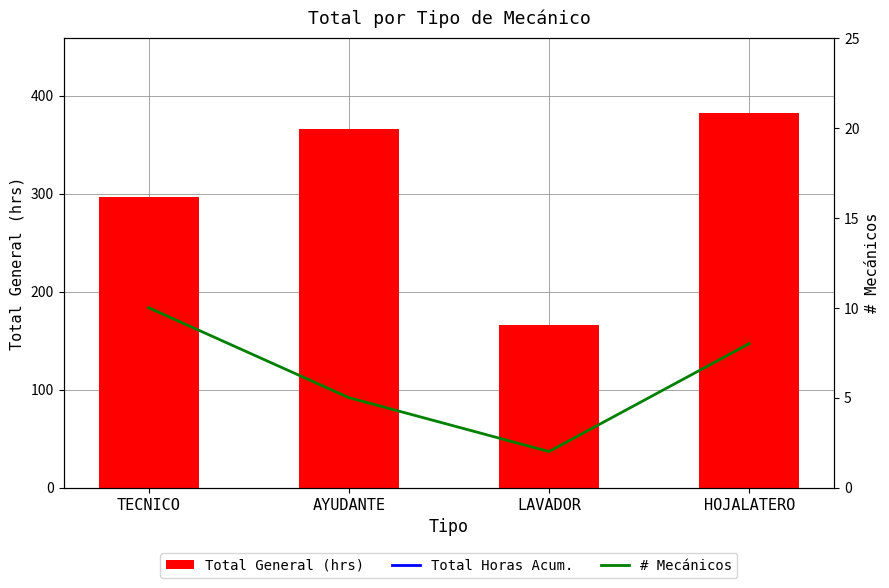

Which category has the highest value in the Total General (hrs) series?

HOJALATERO